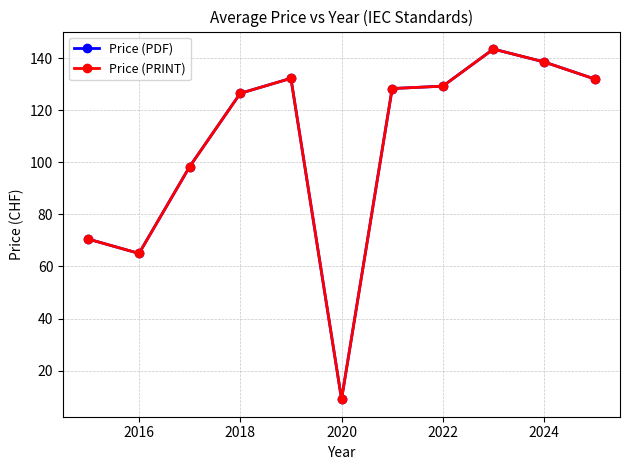

Is this an area chart (filled region under the line)?

No